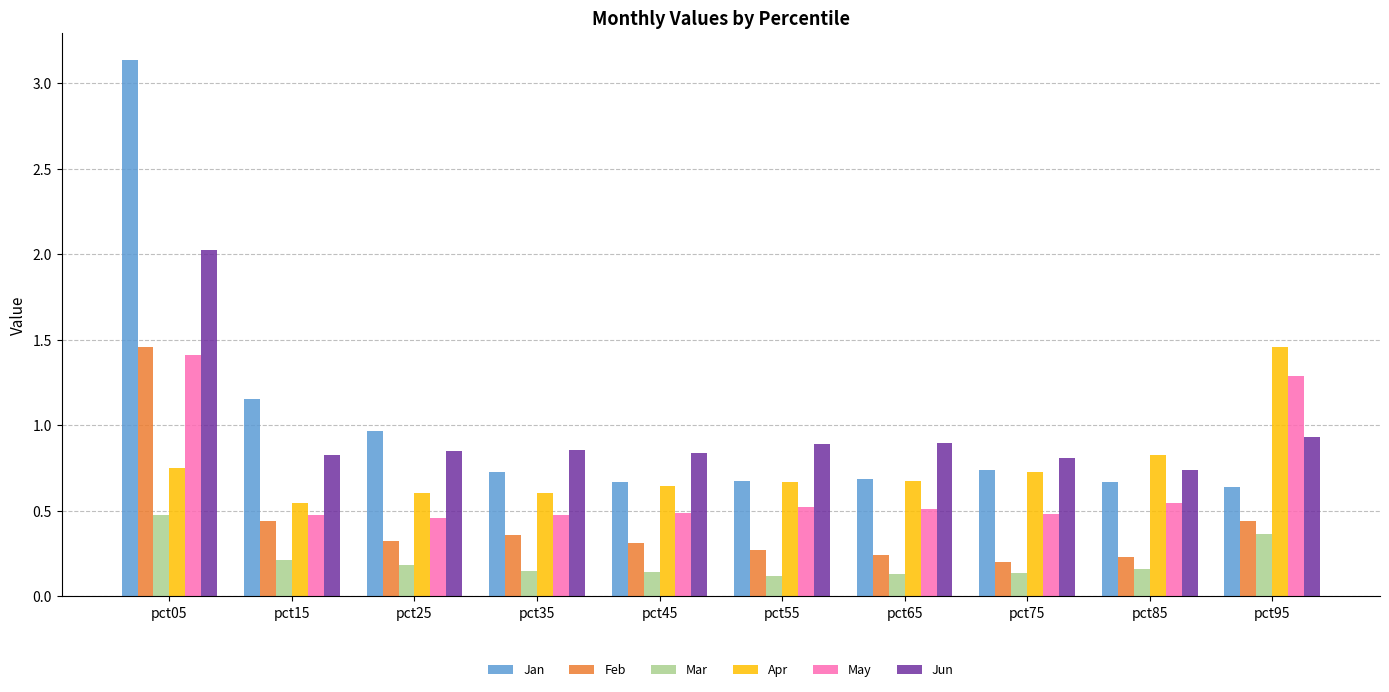

Which series has the widest spread of values?

Jan